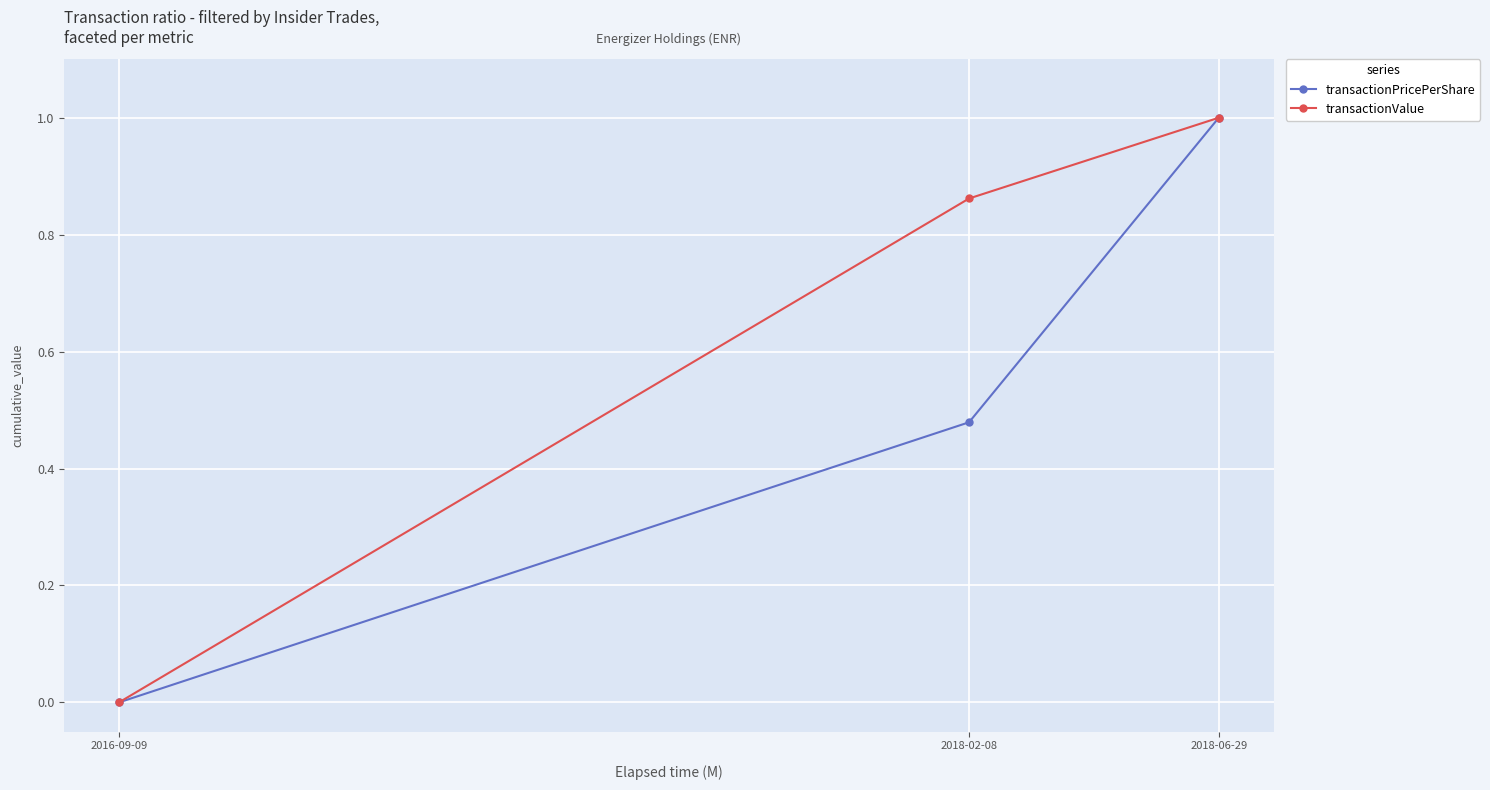

Count the number of data series in this chart.

2